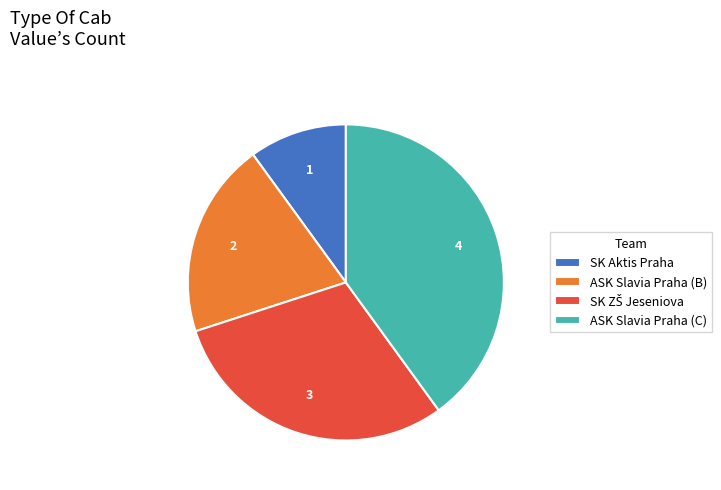

Does any single category account for the majority?

No